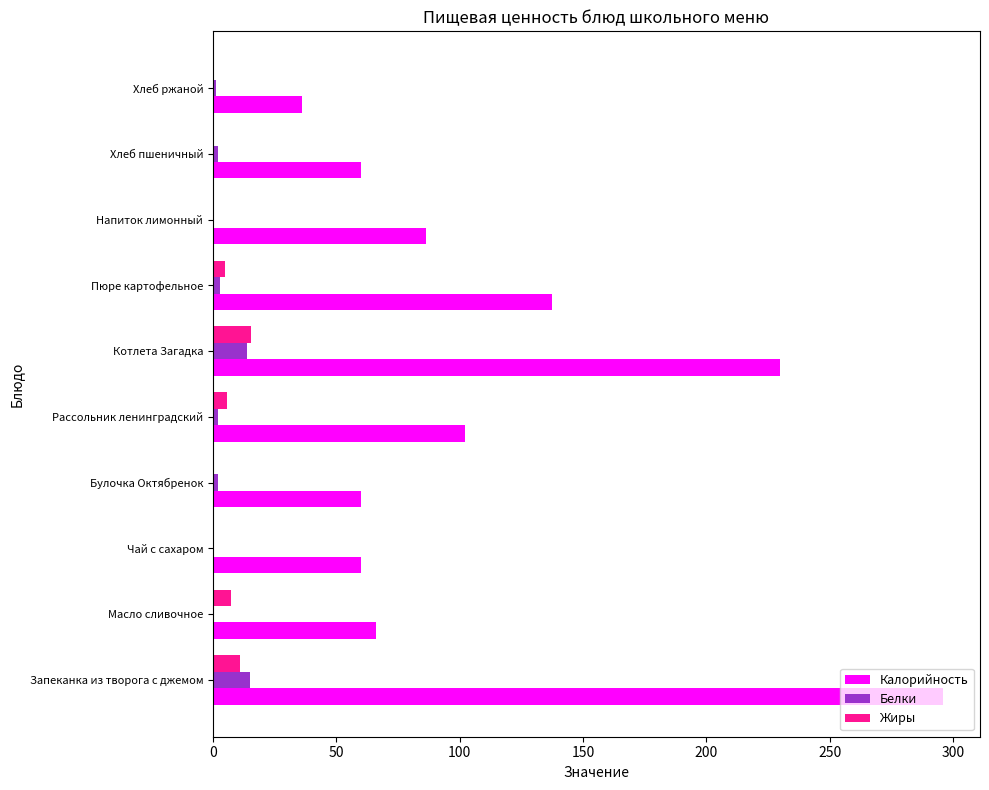

At which category is the sum across all series the highest?

Запеканка из творога с джемом